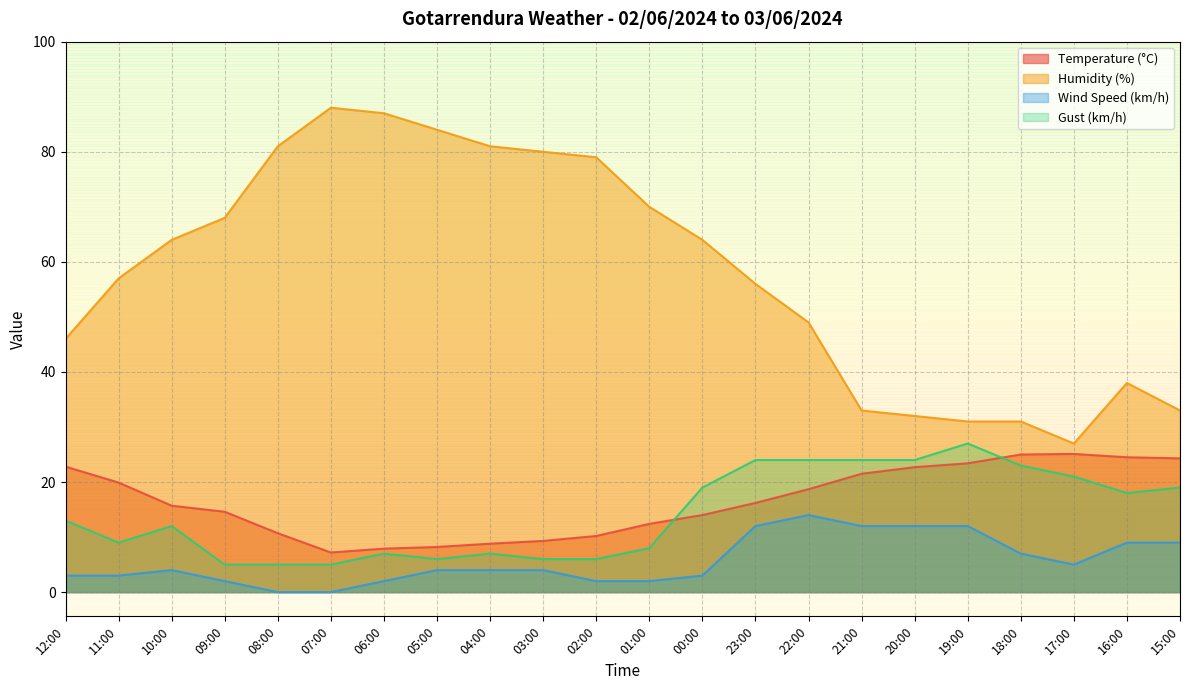

What is the difference between the maximum and second lowest values in the Humidity (%) series?

57.0